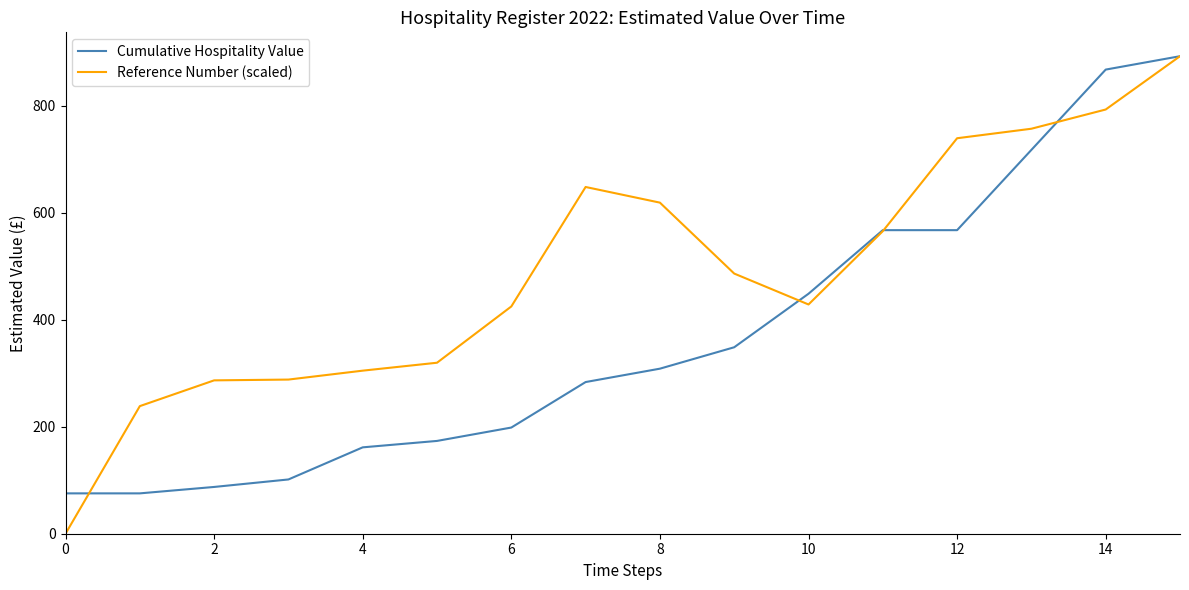

Which series has the widest spread of values?

Reference Number (scaled)